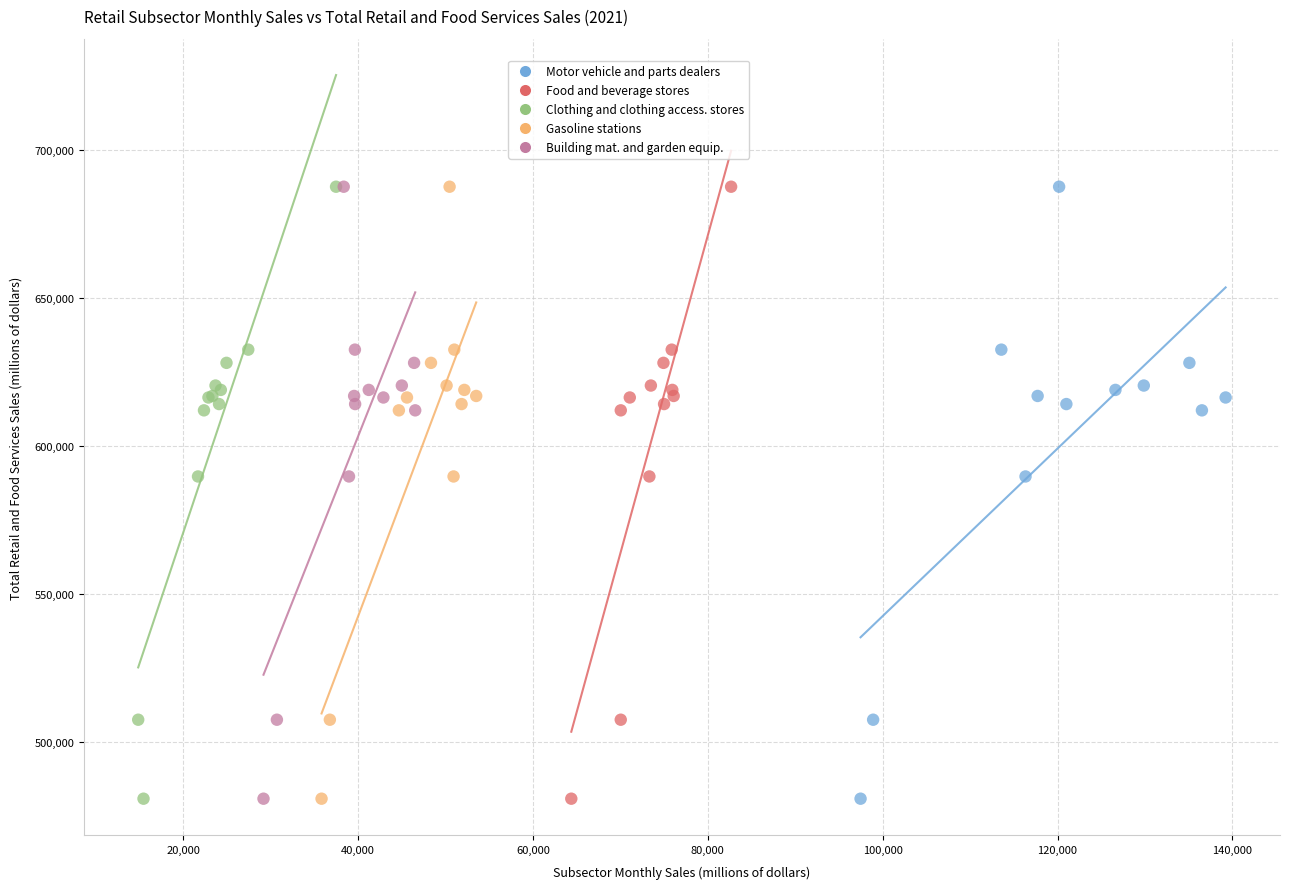

What are all the series names shown in the legend?

Motor vehicle and parts dealers, Food and beverage stores, Clothing and clothing access. stores, Gasoline stations, Building mat. and garden equip.